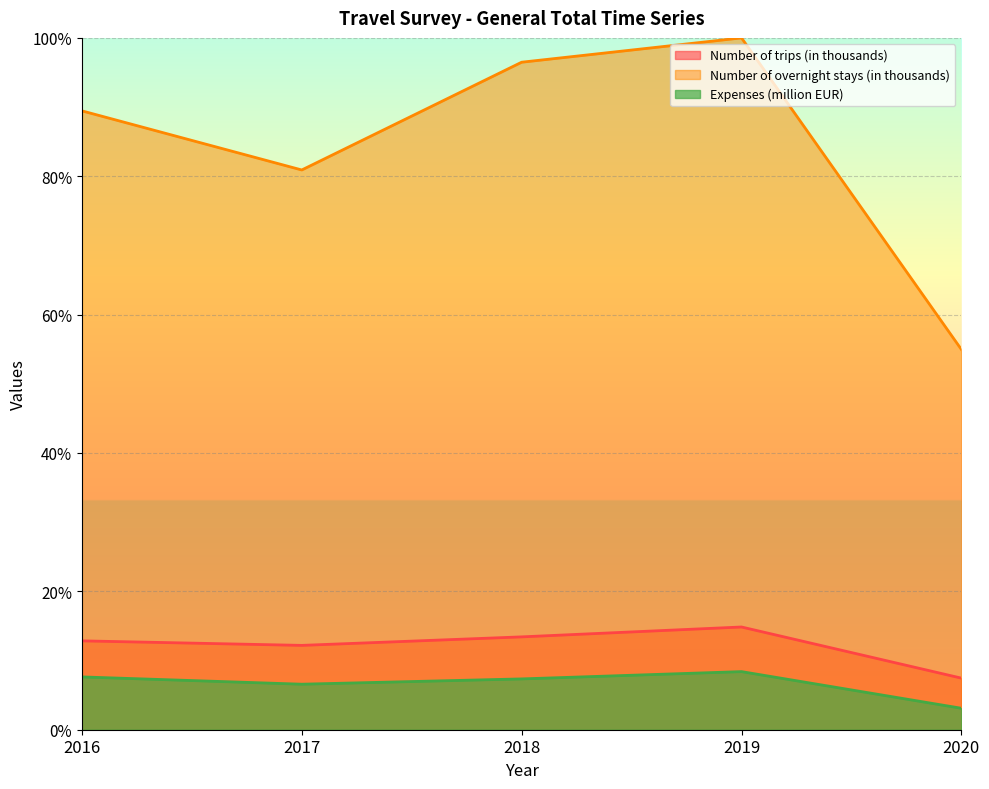

Does the chart display data point markers on the line(s)?

No